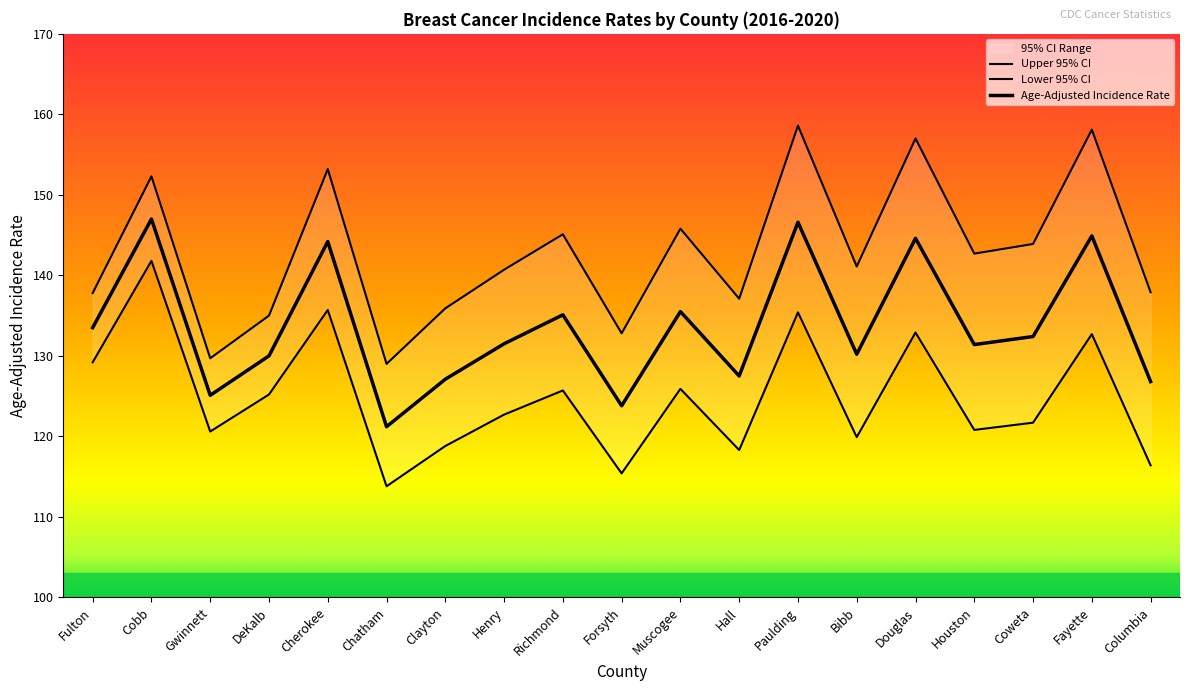

What is the value of the Age-Adjusted Incidence Rate point at the 16th from the left?

131.4